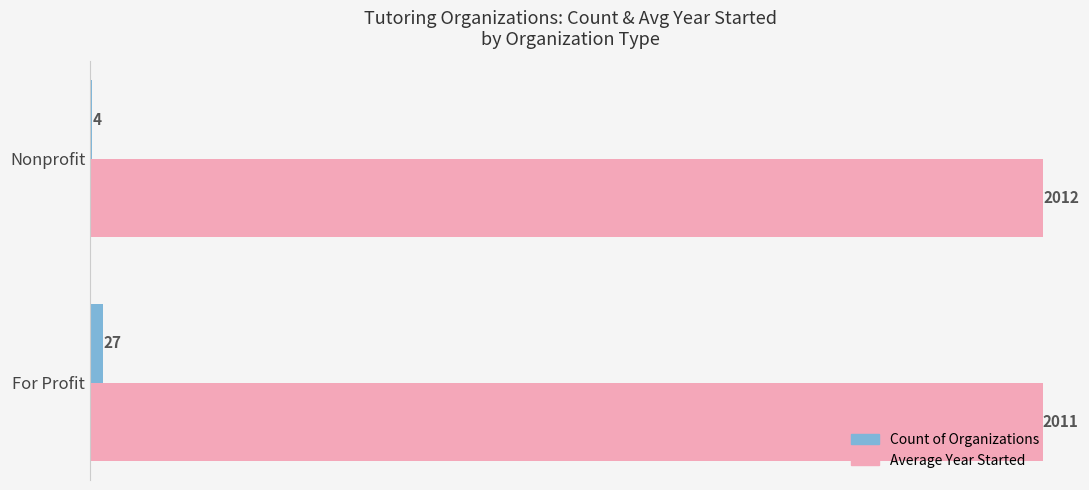

Which series has the largest total across all categories?

Average Year Started